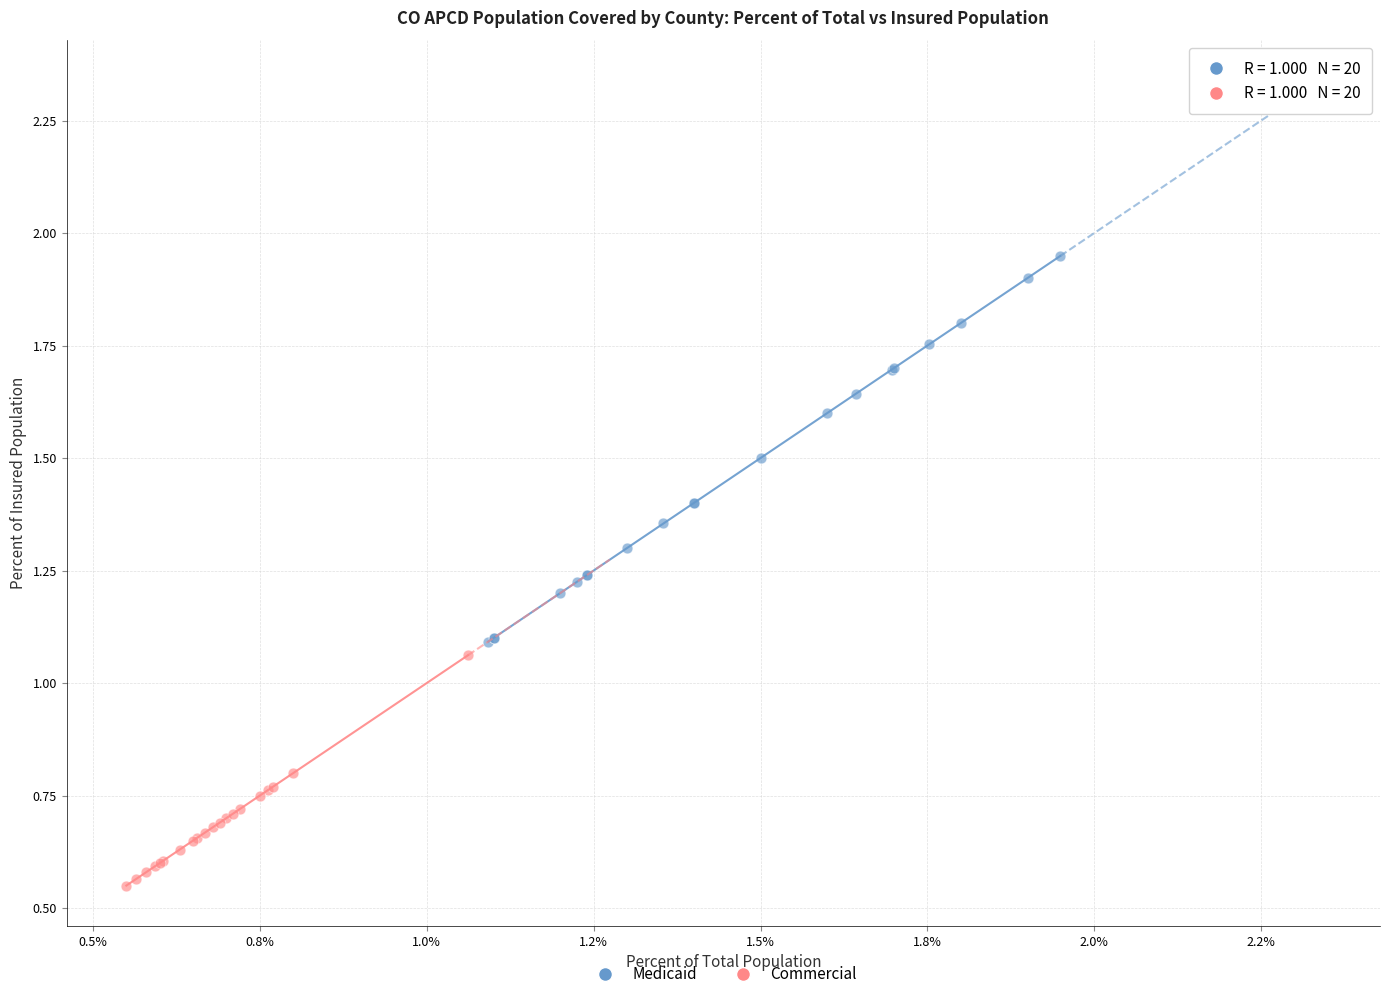

Which series contains the lowest Y value?

Commercial